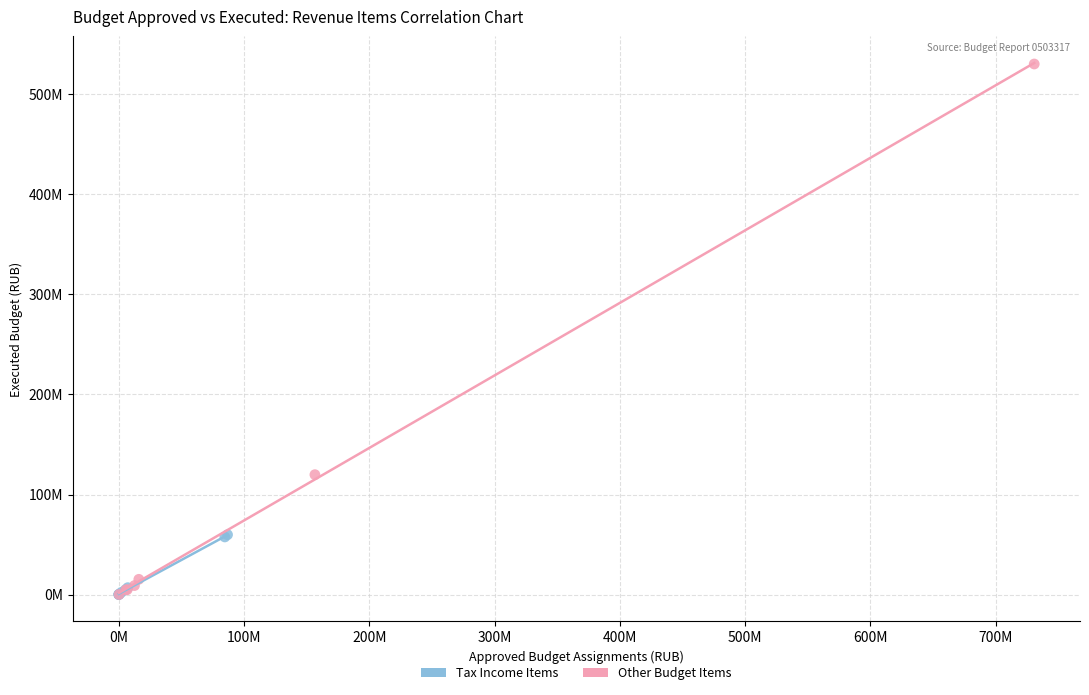

What are all the series names shown in the legend?

Tax Income Items, Other Budget Items